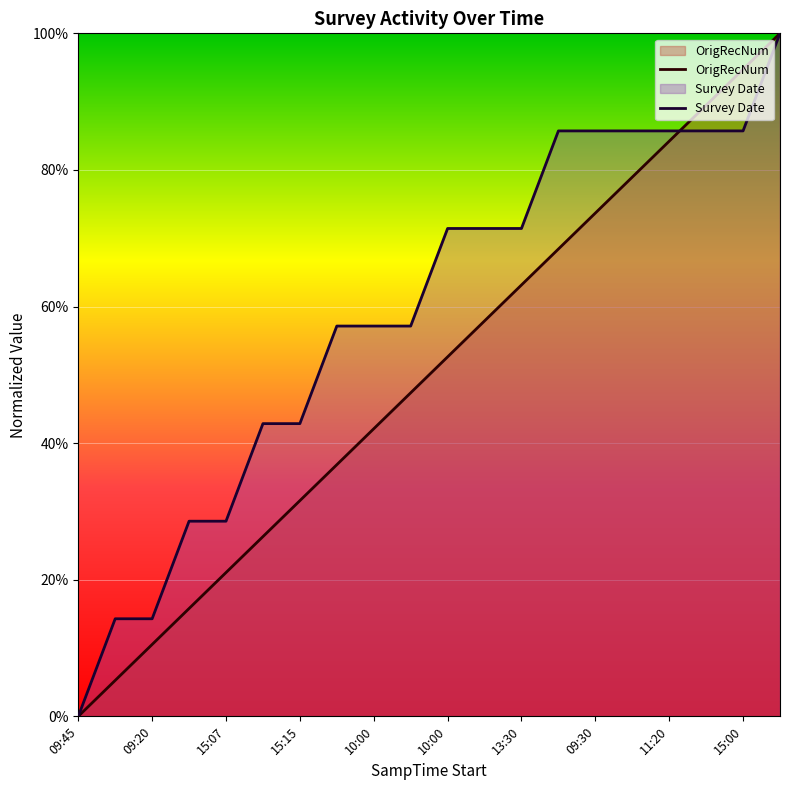

Rank the series by their maximum value, from lowest to highest.

OrigRecNum, Survey Date